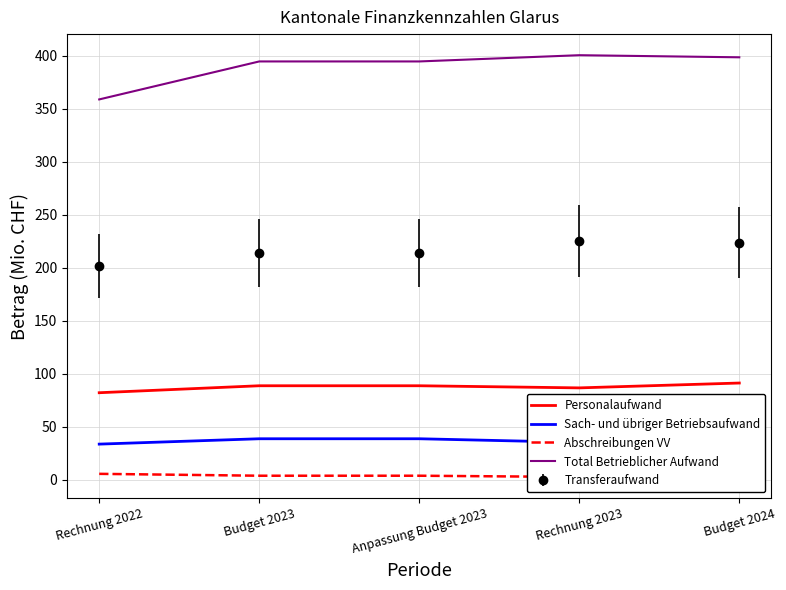

Does the chart have visible grid lines?

Yes